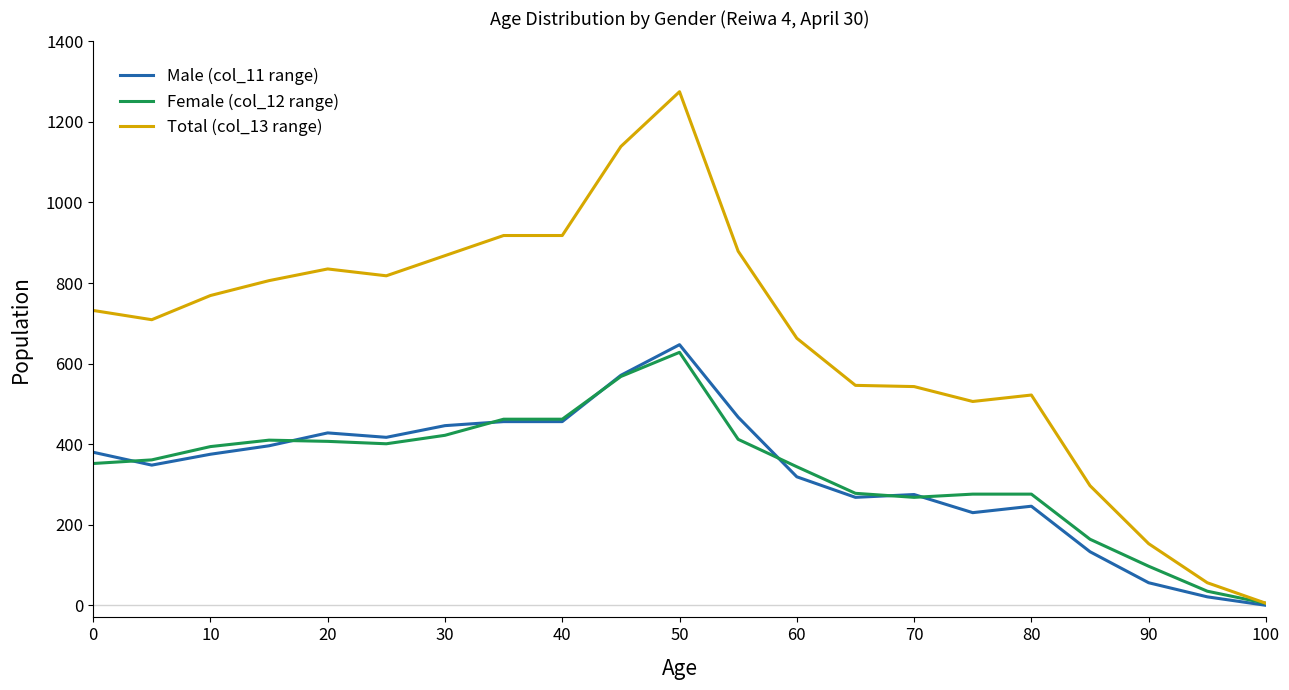

Which series has the largest range (max minus min)?

Total (col_13 range)